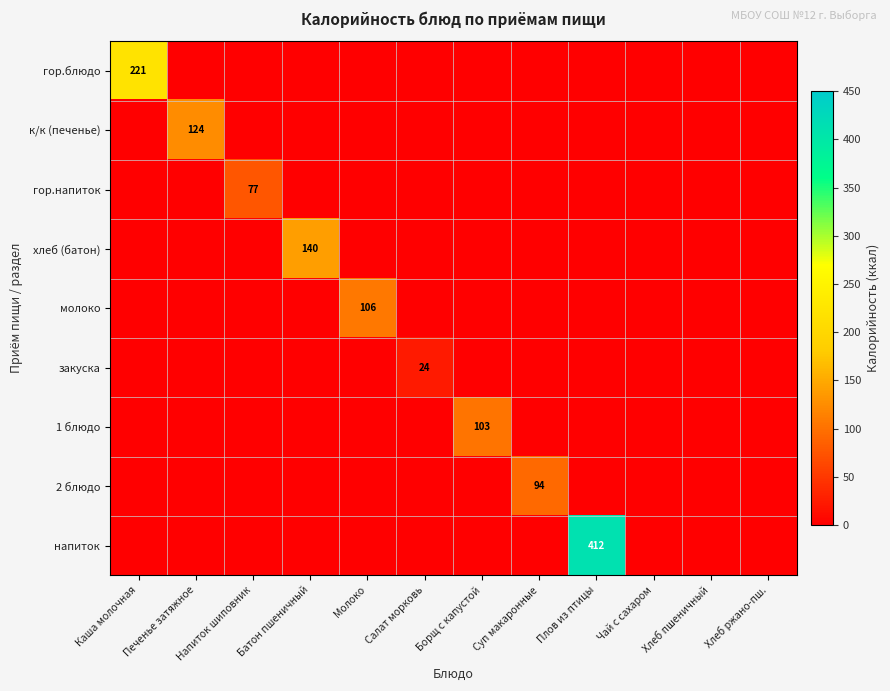

The напиток series shows 240.6 at Хлеб пшеничный. True or false?

False